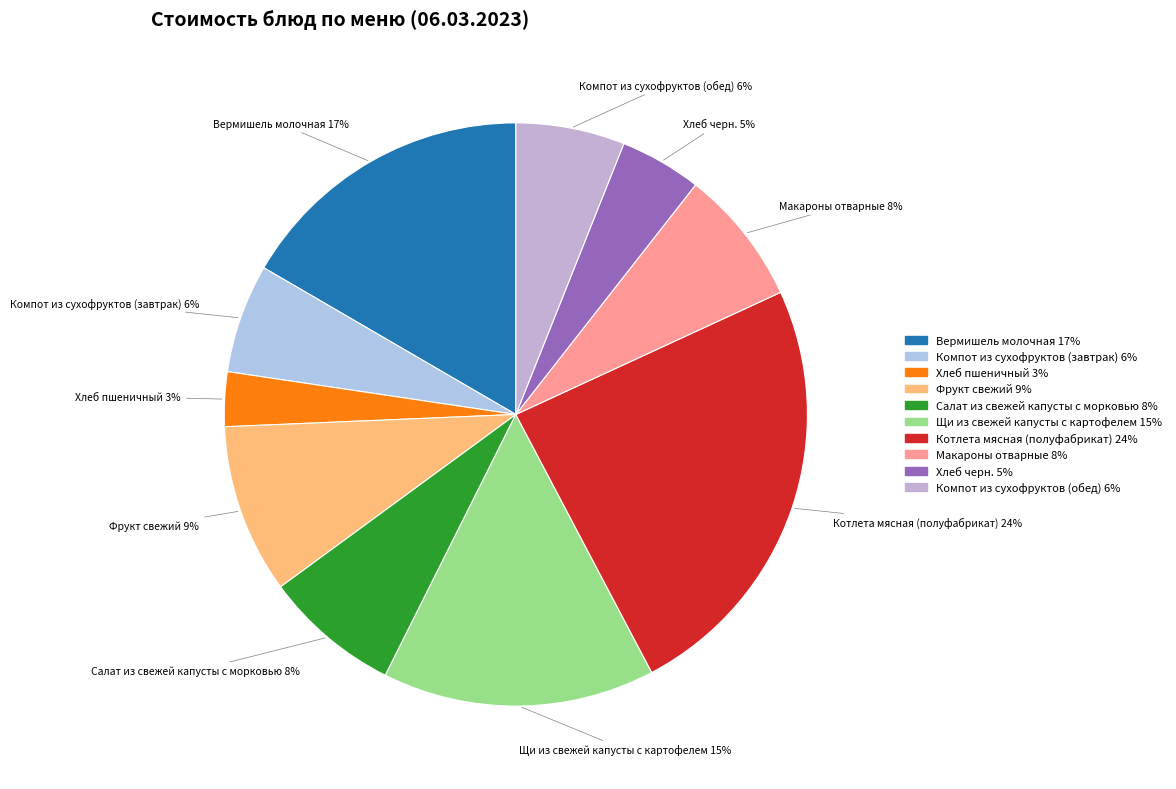

Which has a higher value, Компот из сухофруктов (завтрак) or Щи из свежей капусты с картофелем?

Щи из свежей капусты с картофелем